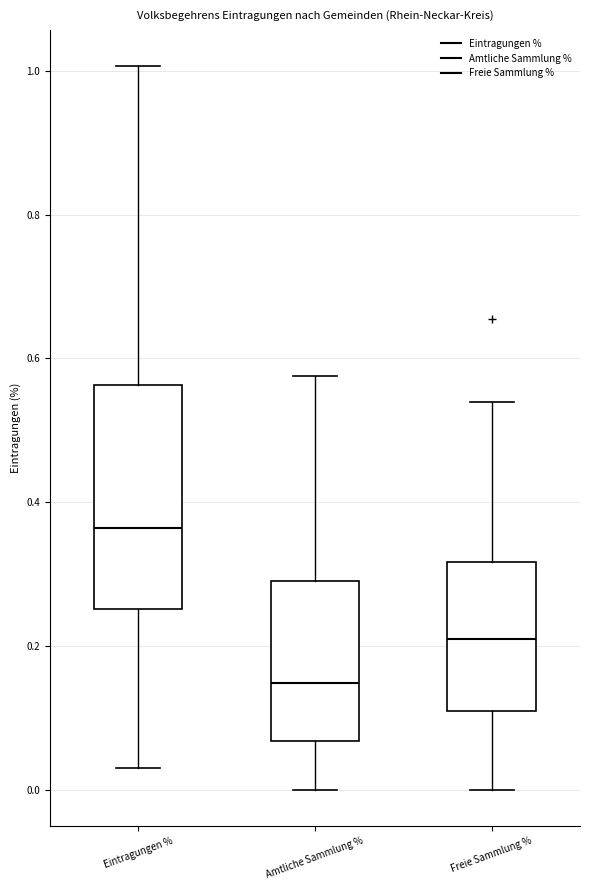

Where does the upper whisker of the box for Freie Sammlung % end on the y-axis? The values are not printed on the chart, so give them approximately, as read against the axis.

0.54